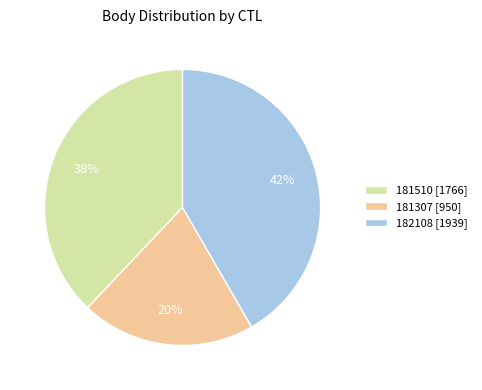

Is there any slice that represents more than half of the pie?

No